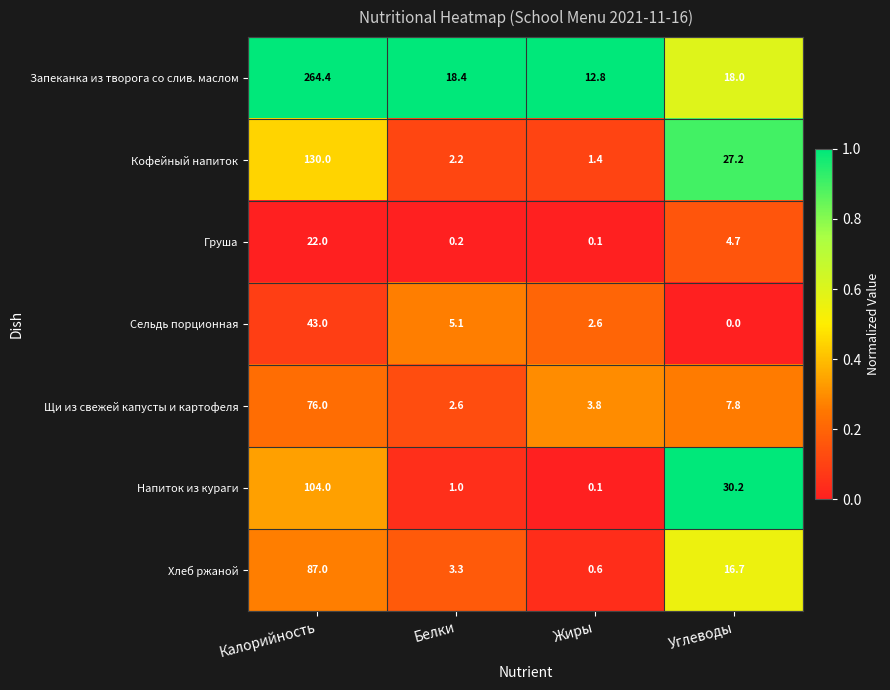

At which label is Груша closest to 11?

Углеводы